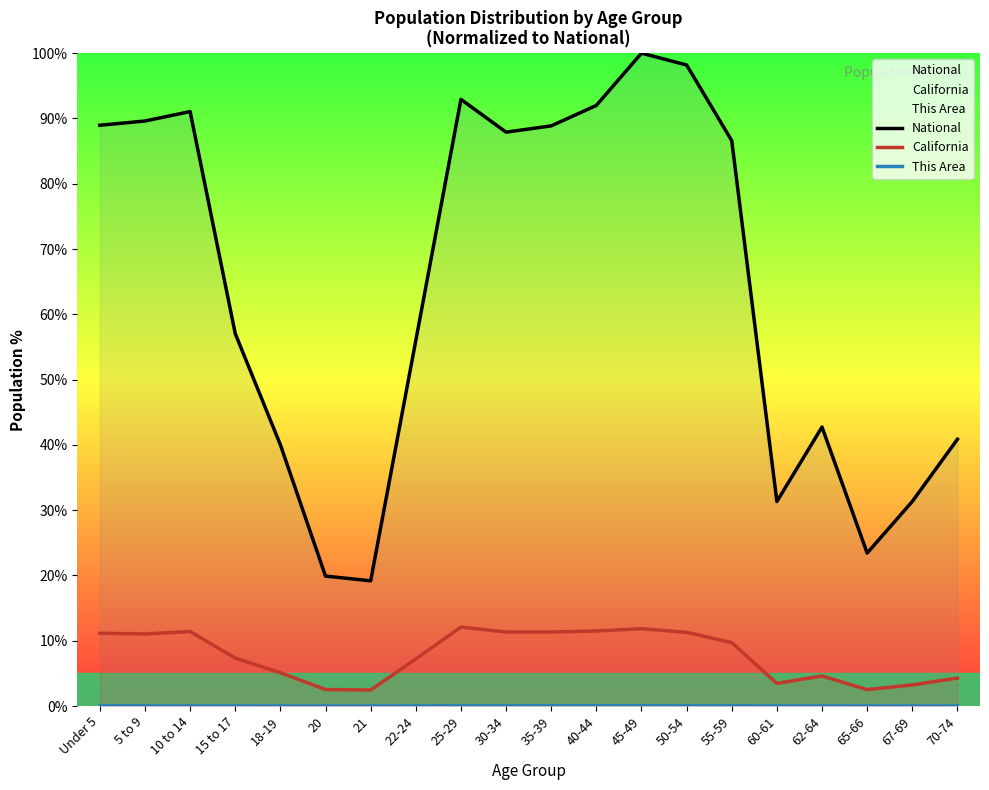

Reading left to right, extract all data points from this chart.

National: 89.0	89.6	91.1	57.0	40.0	19.9	19.2	56.0	92.9	87.9	88.9	92.0	100.0	98.2	86.6	31.3	42.7	23.4	31.3	40.9
California: 11.1	11.0	11.4	7.3	5.1	2.5	2.4	7.2	12.1	11.3	11.3	11.5	11.8	11.3	9.7	3.5	4.6	2.5	3.2	4.3
This Area: 0.0	0.0	0.0	0.0	0.0	0.0	0.0	0.0	0.0	0.0	0.0	0.0	0.0	0.0	0.0	0.0	0.0	0.0	0.0	0.0